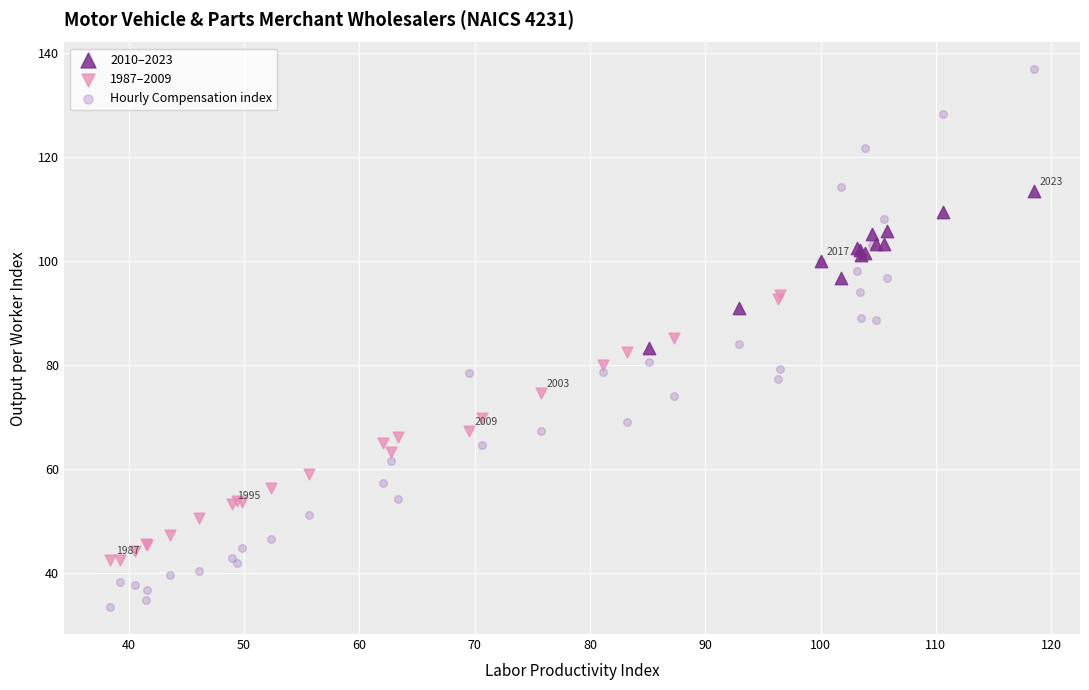

Which series reaches the maximum Y coordinate?

Hourly Compensation index